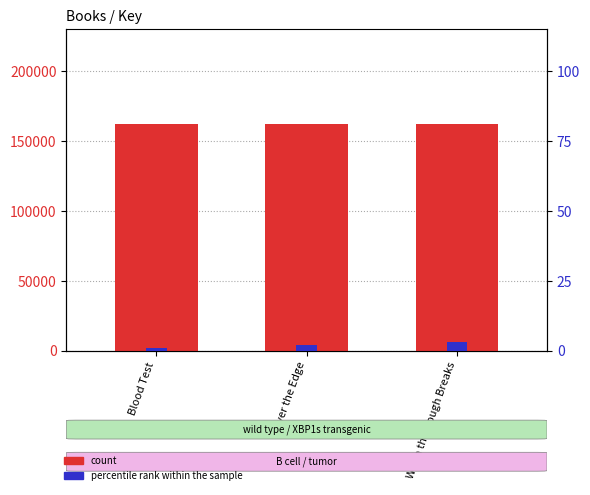

Which label corresponds to the largest value in the chart?

Over the Edge